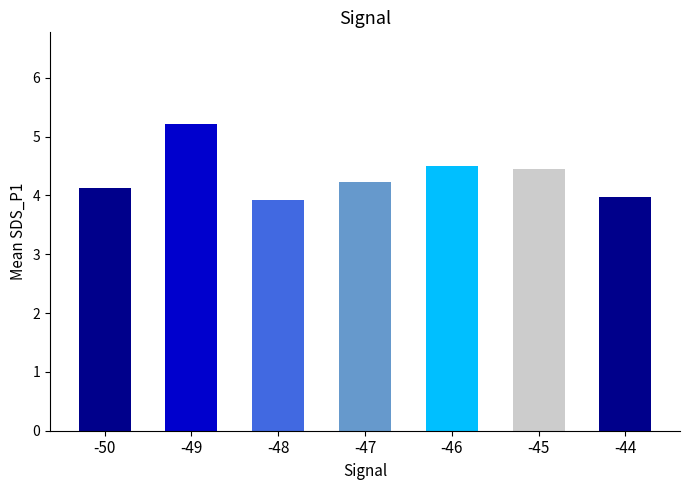

Reading left to right, list all the values displayed in this chart.

-50=4.1	-49=5.2	-48=3.9	-47=4.2	-46=4.5	-45=4.5	-44=4.0